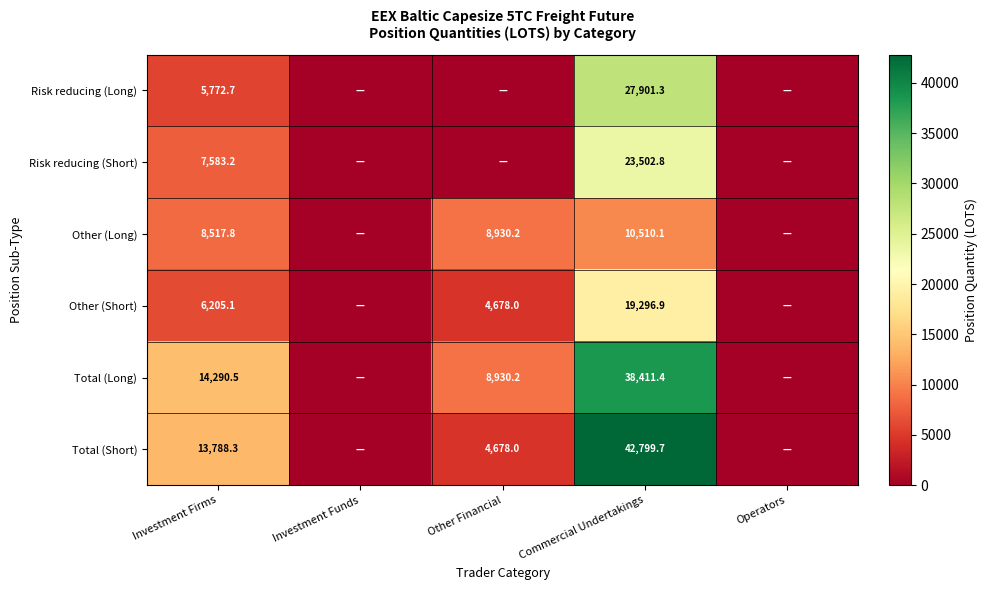

True or false: Total (Short) has a value of 20456.4 at Investment Firms.

False